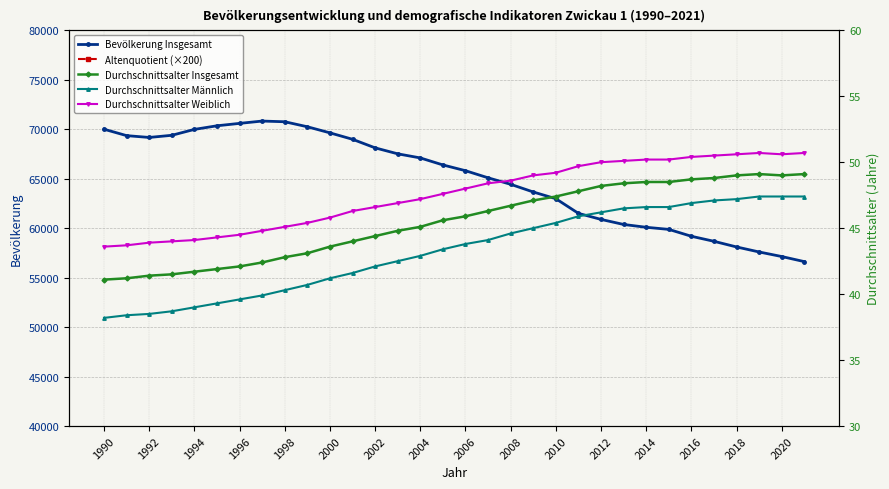

True or false: Durchschnittsalter Weiblich has more than 1 interior local peaks.

False